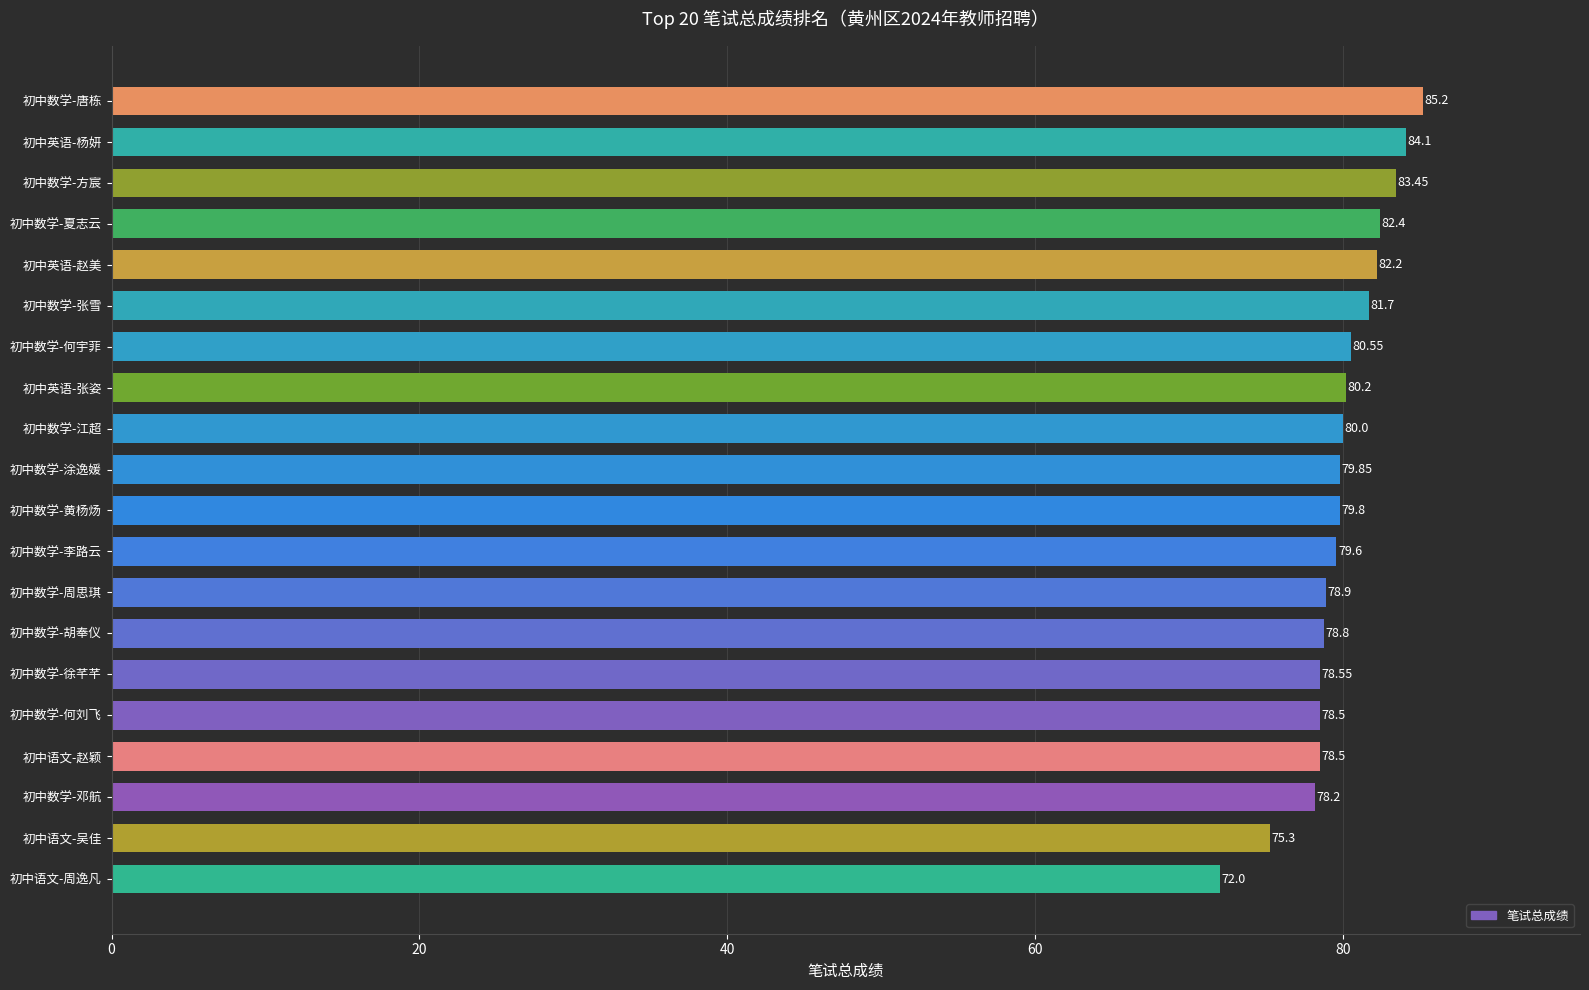

What is the sum of all values?

1597.8